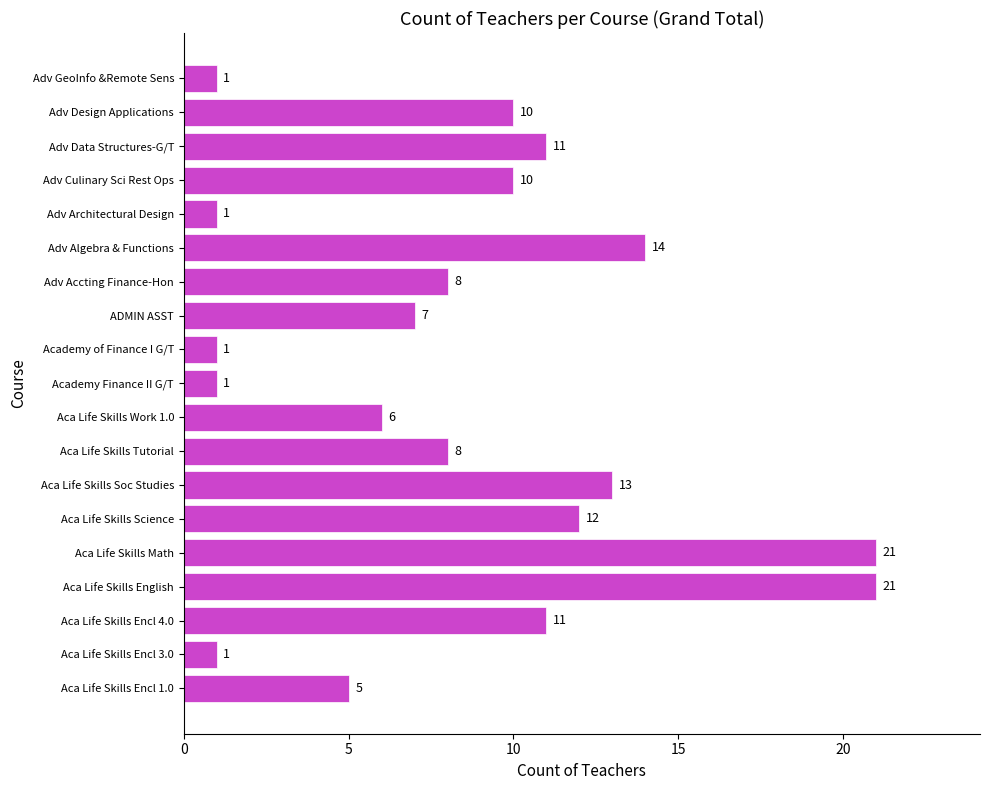

What is the approximate value at Aca Life Skills Math, to the nearest 10?

20